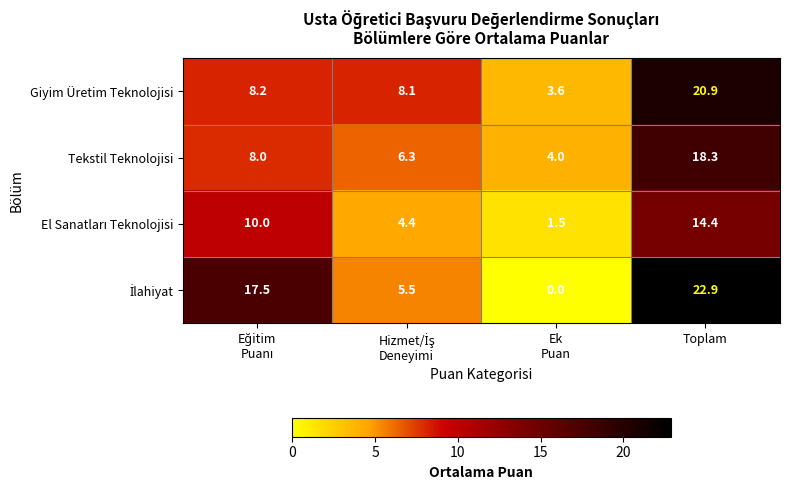

Which category has the highest value in the Tekstil Teknolojisi series?

Toplam